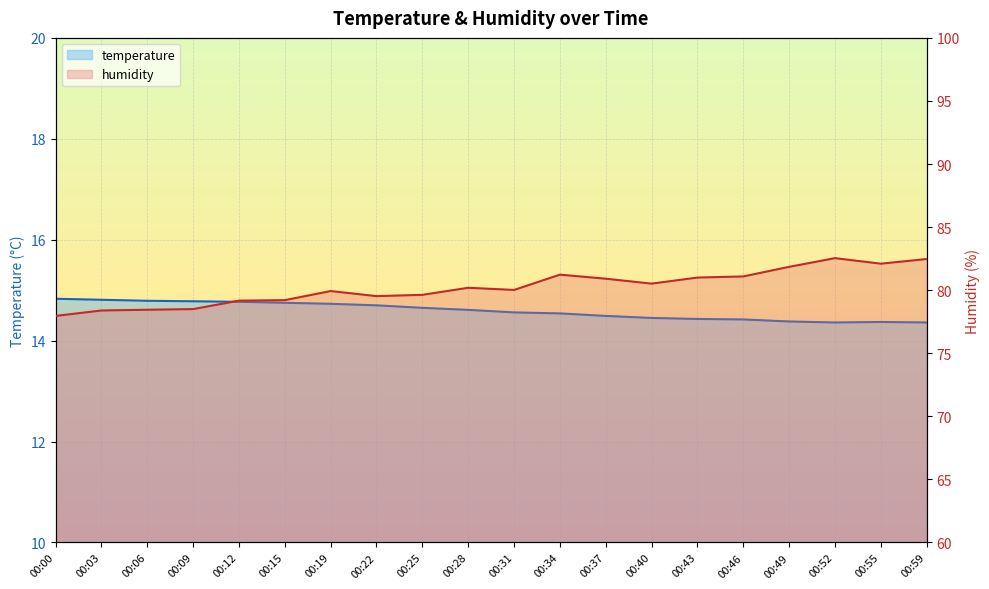

List the labels in order of humidity value, largest first.

00:52, 00:59, 00:55, 00:49, 00:34, 00:46, 00:43, 00:37, 00:40, 00:28, 00:31, 00:19, 00:25, 00:22, 00:15, 00:12, 00:09, 00:06, 00:03, 00:00